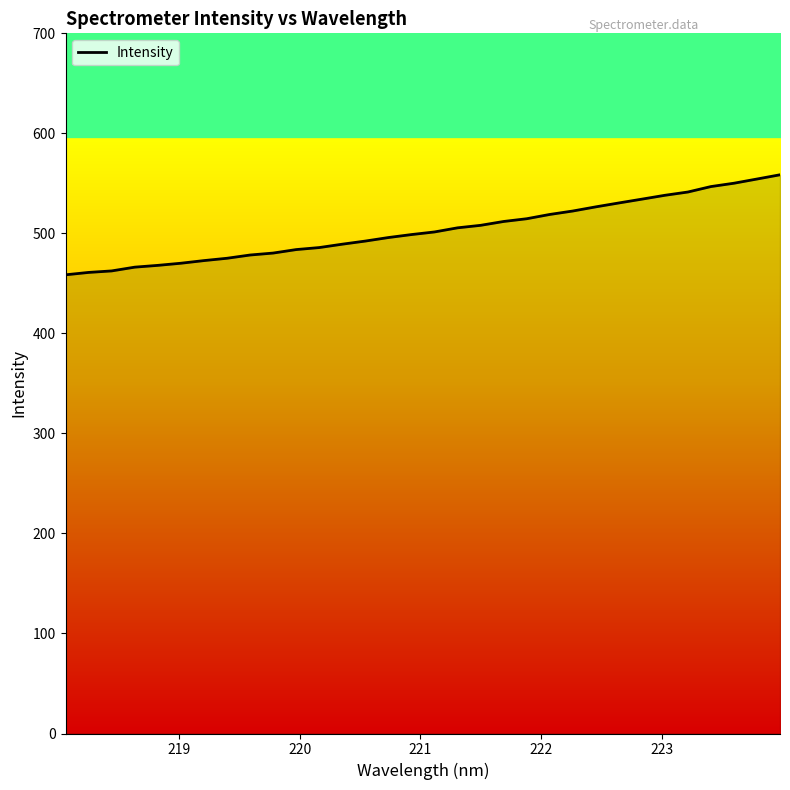

What is the difference between the maximum and minimum values?

100.0